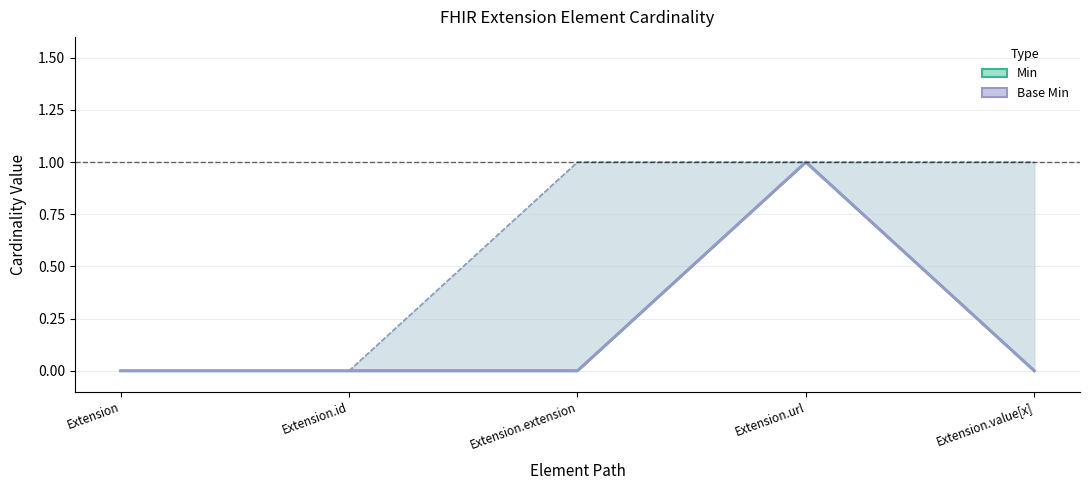

What is the difference between the highest and lowest values at Extension.value[x]?

1